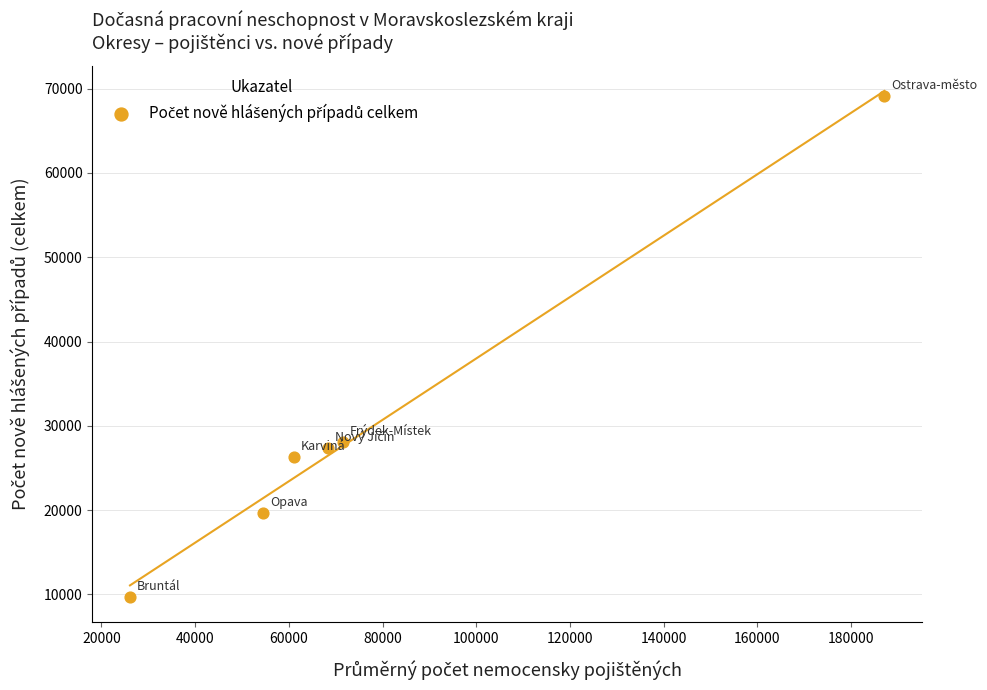

What is the range of Y values (max minus min)?

59481